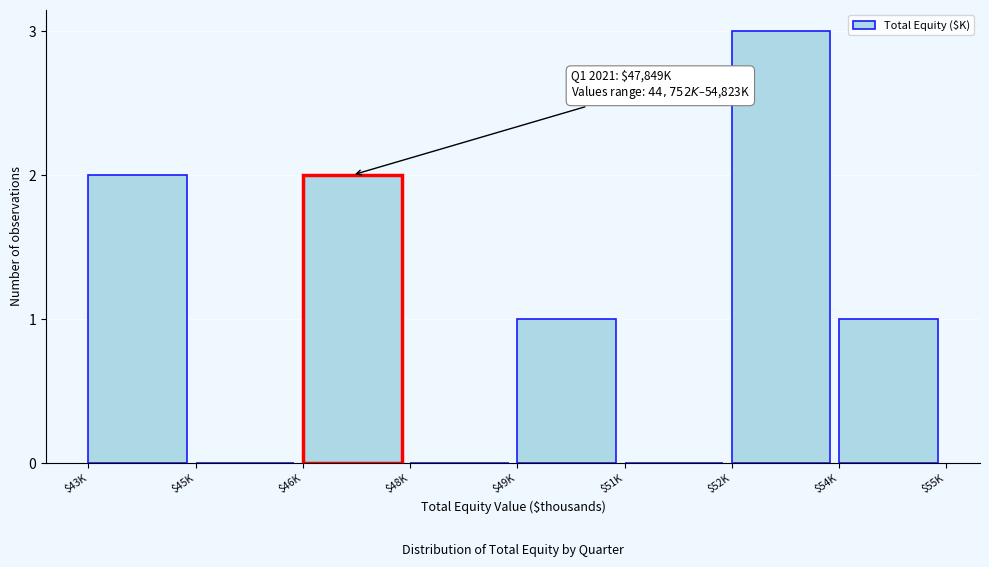

The chart shows a value of -2 at $51K. True or false?

False